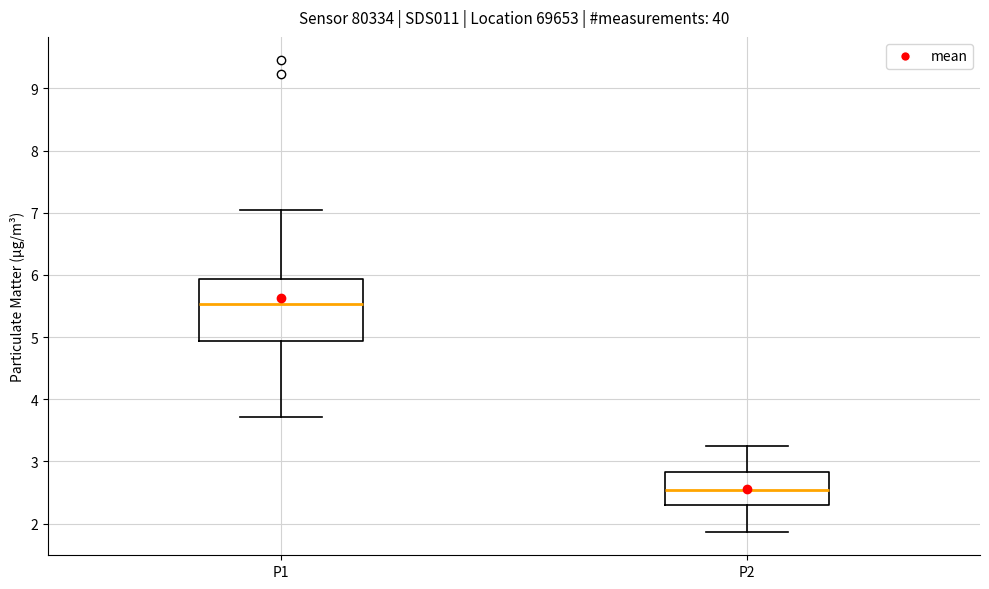

Which box is the tallest, from its lower edge to its upper edge?

P1